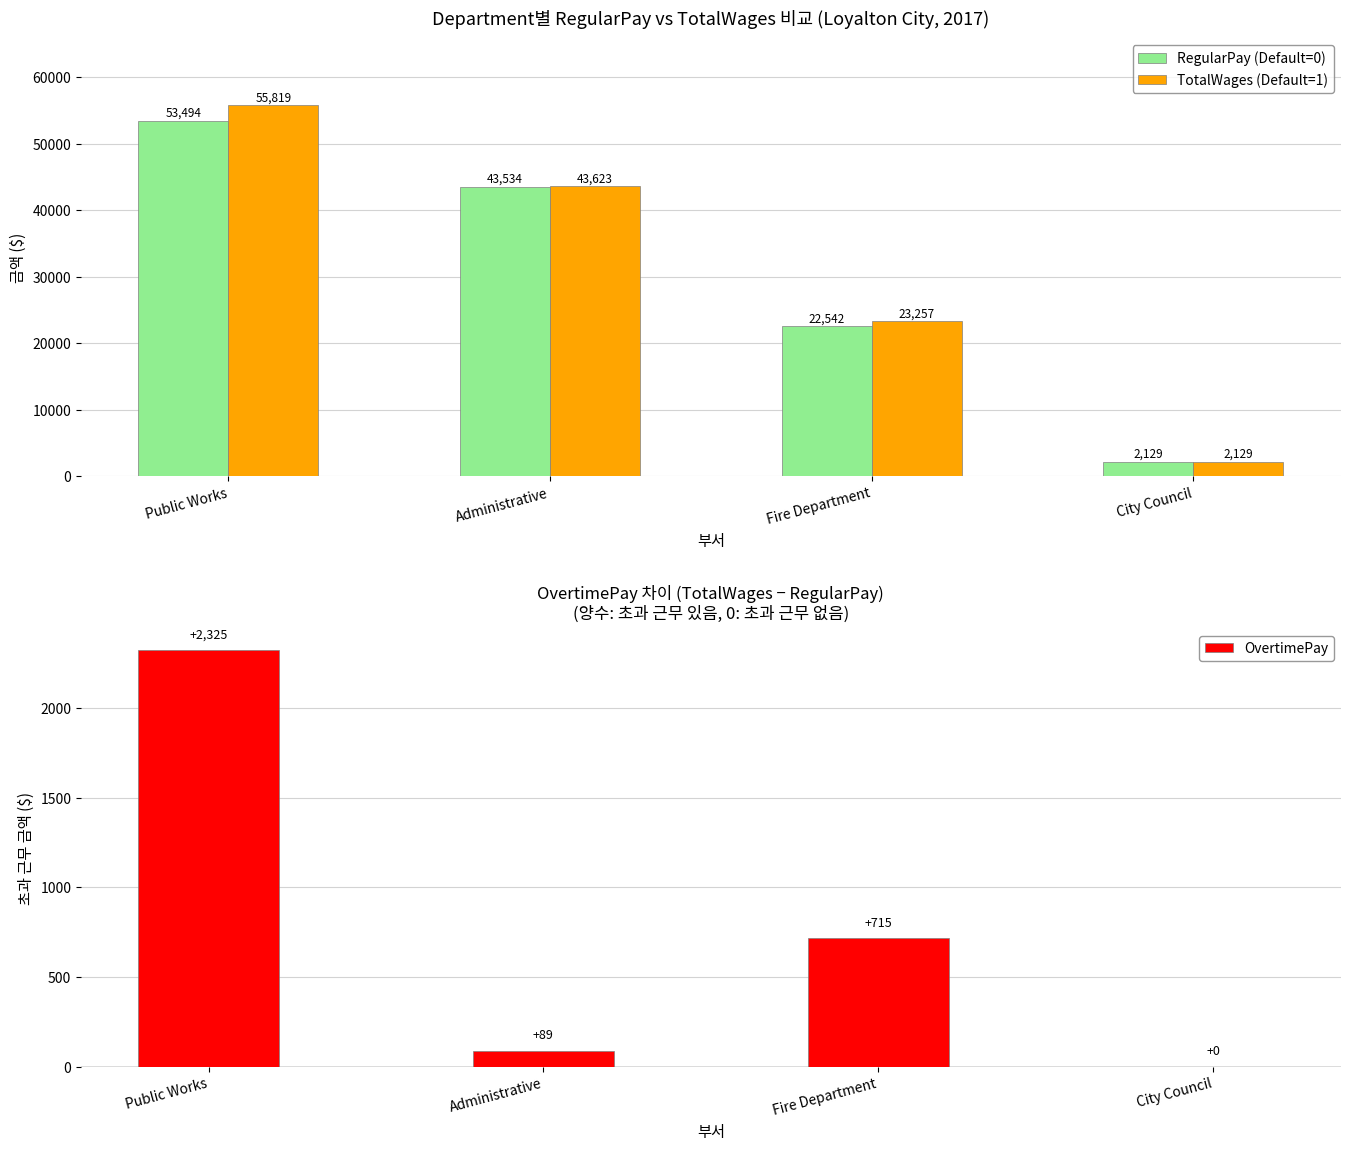

What is the spread (max minus min) of values at Fire Department?

22542